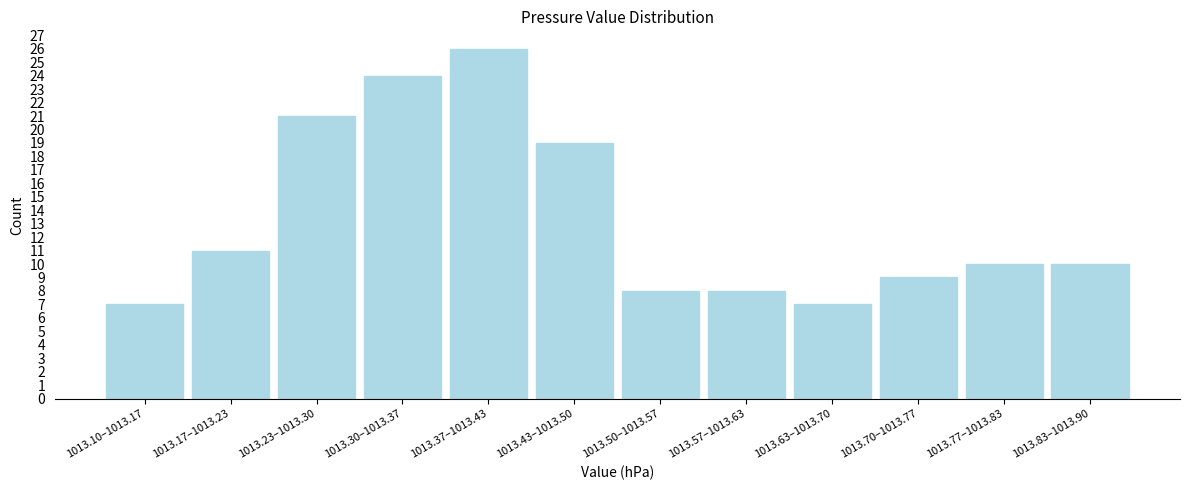

Reading left to right, list all the values displayed in this chart.

7	11	21	24	26	19	8	8	7	9	10	10